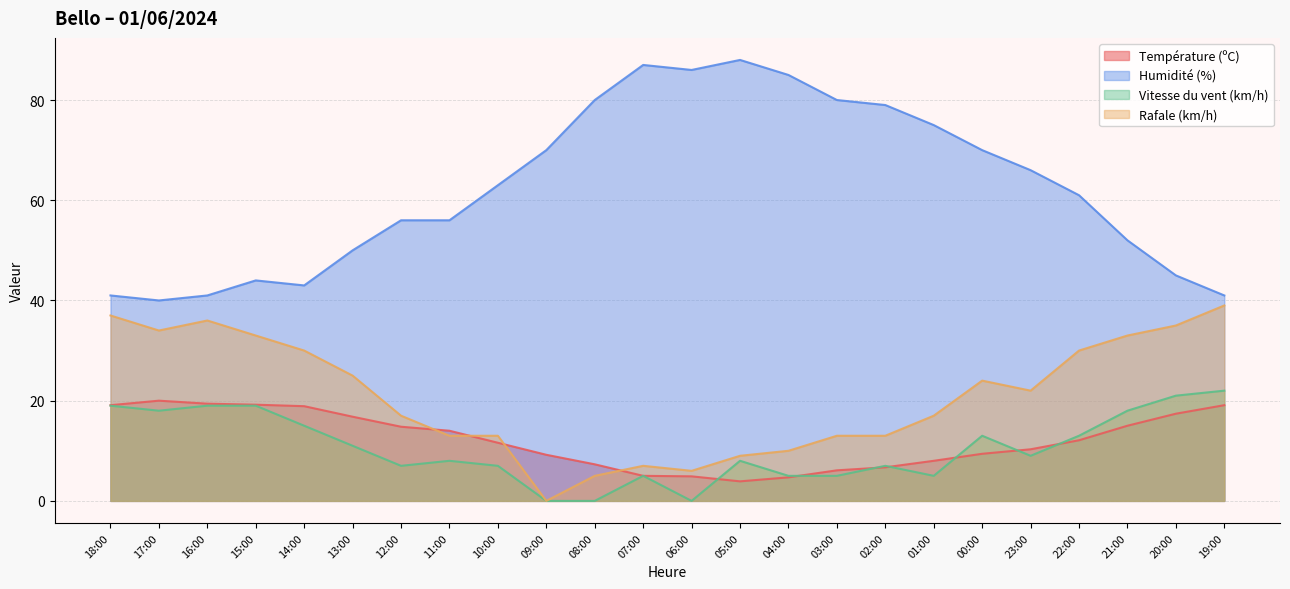

True or false: Vitesse du vent (km/h) and Humidité (%) intersect in this chart.

False